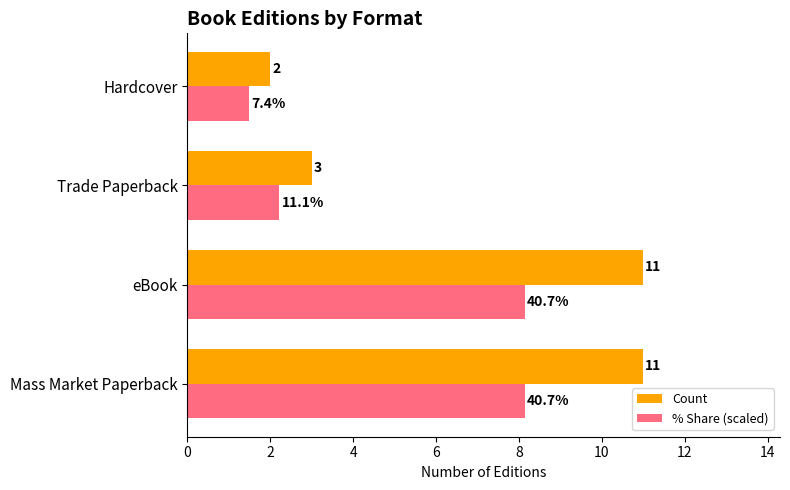

The value of % Share (scaled) at Hardcover is 0.7. True or false?

False